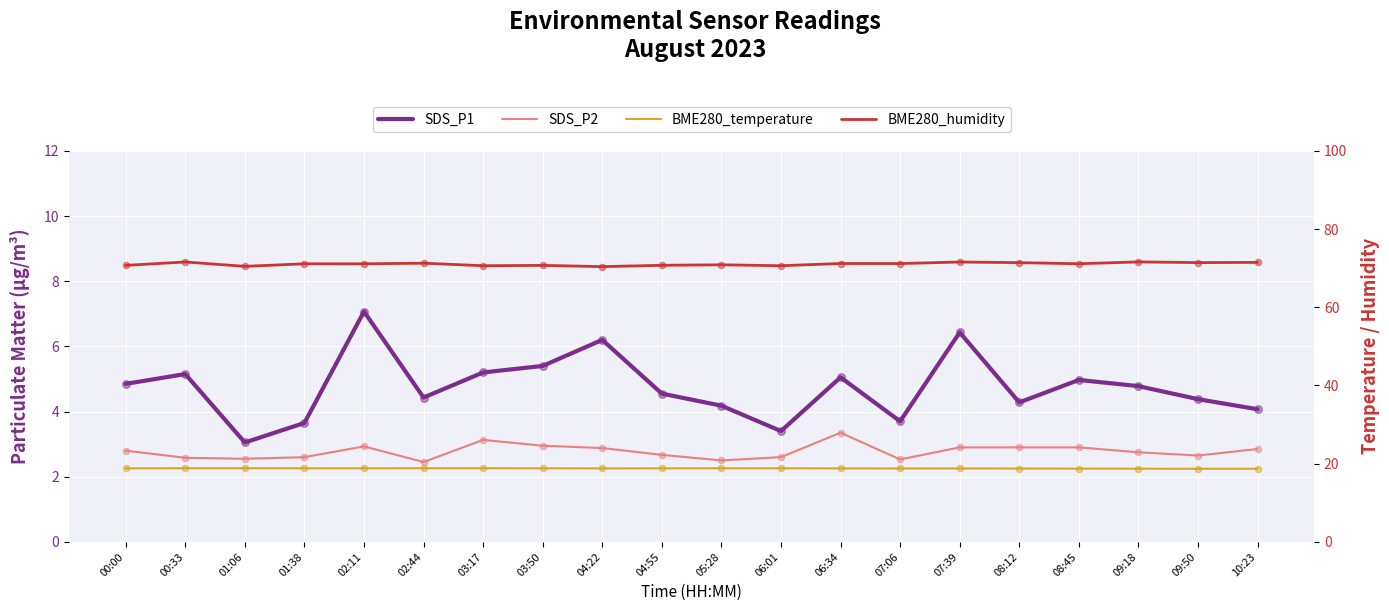

What are all the series names shown in the legend?

SDS_P1, SDS_P2, BME280_temperature, BME280_humidity